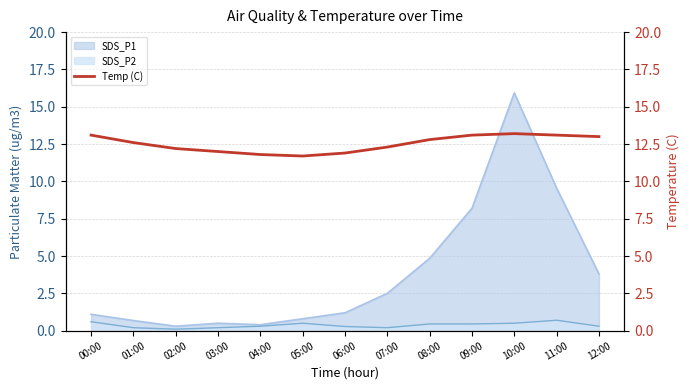

Reading right to left, extract all data points from this chart.

12:00=13.0	11:00=13.1	10:00=13.2	09:00=13.1	08:00=12.8	07:00=12.3	06:00=11.9	05:00=11.7	04:00=11.8	03:00=12.0	02:00=12.2	01:00=12.6	00:00=13.1